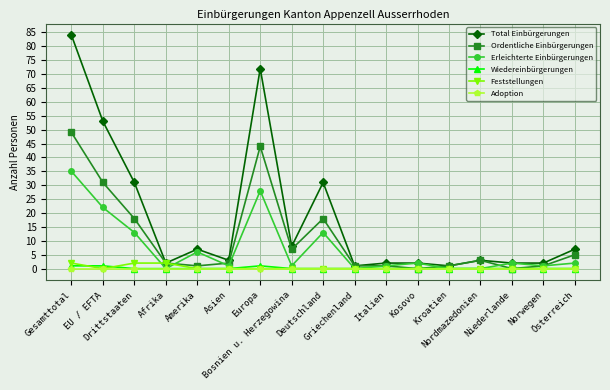

True or false: Ordentliche Einbürgerungen has more than 1 points higher than both neighbors.

True